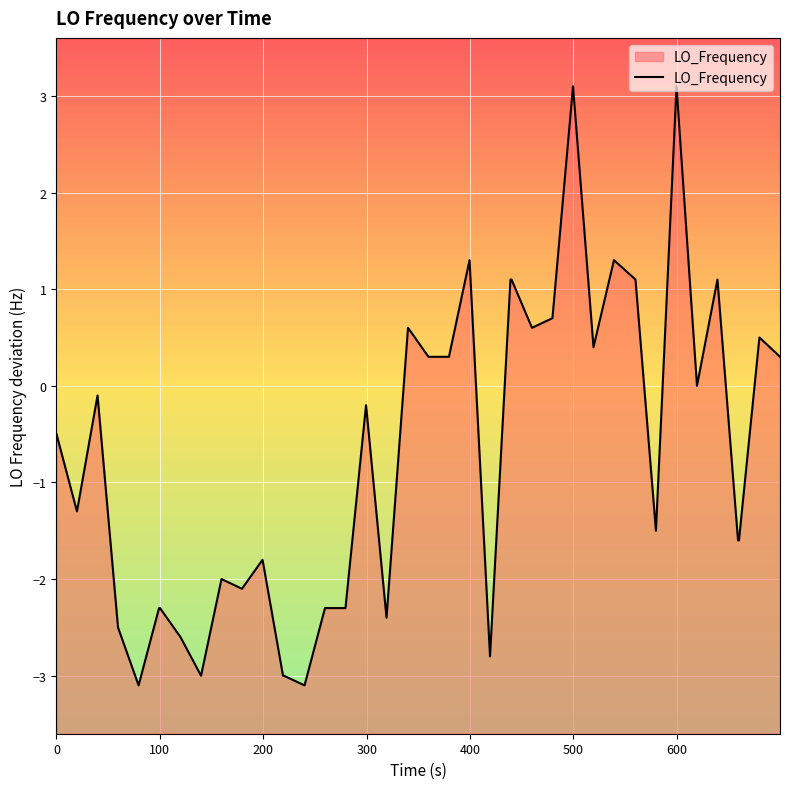

How many points are higher than both their immediate neighbors (excluding endpoints)?

11